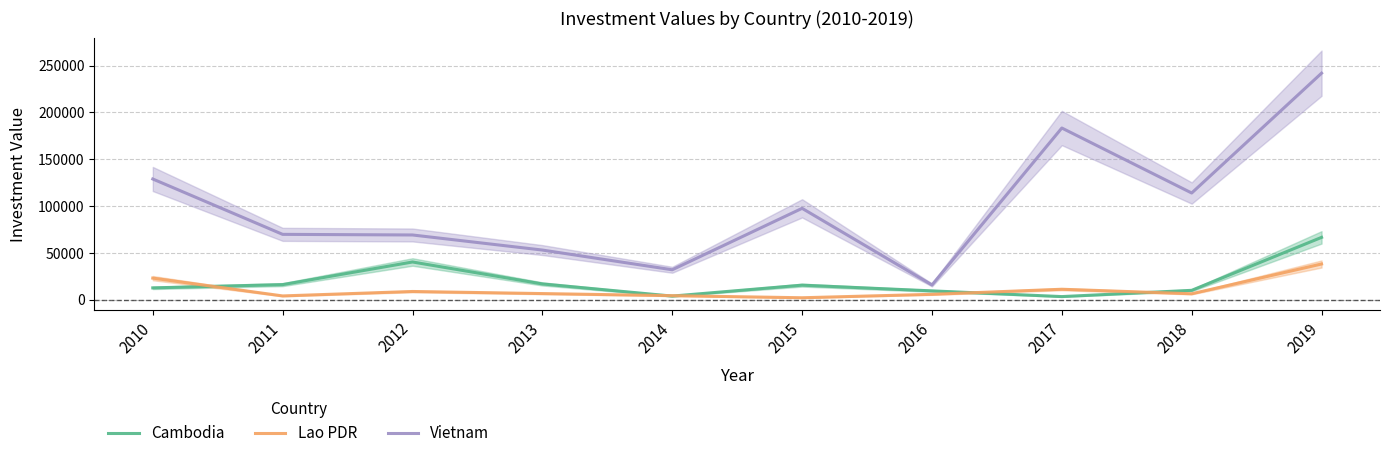

What is the value of the Lao PDR point at the 9th from the left?

6204.0